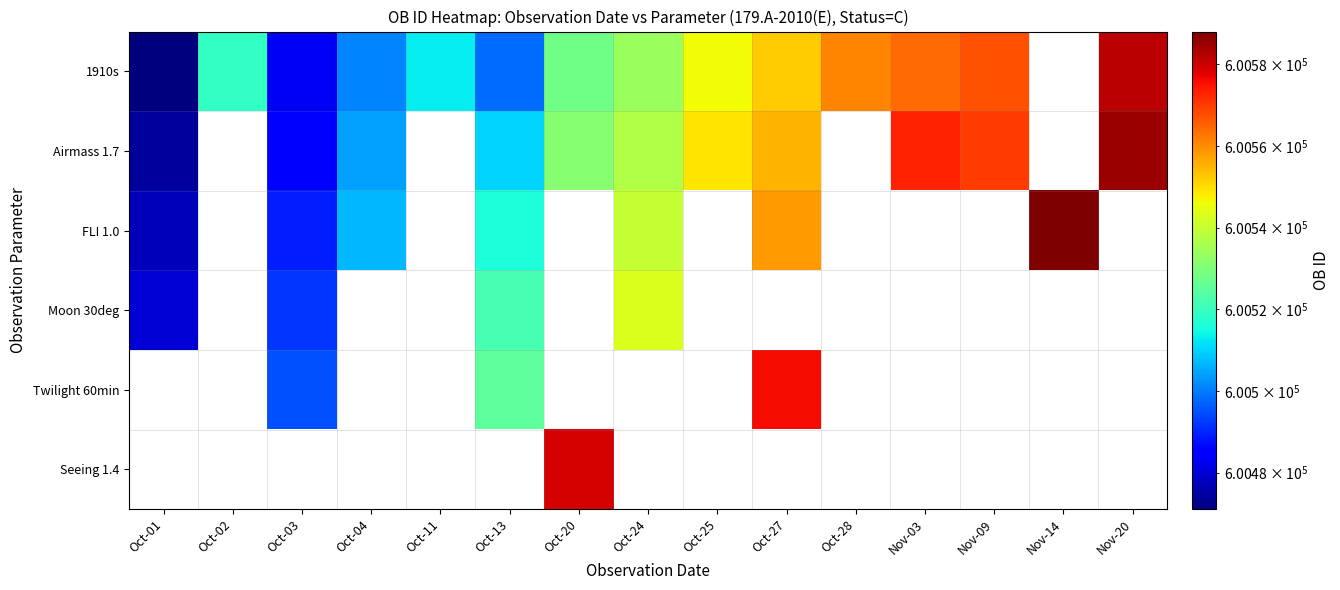

At which label is Moon 30deg closest to 600511?

Oct-13